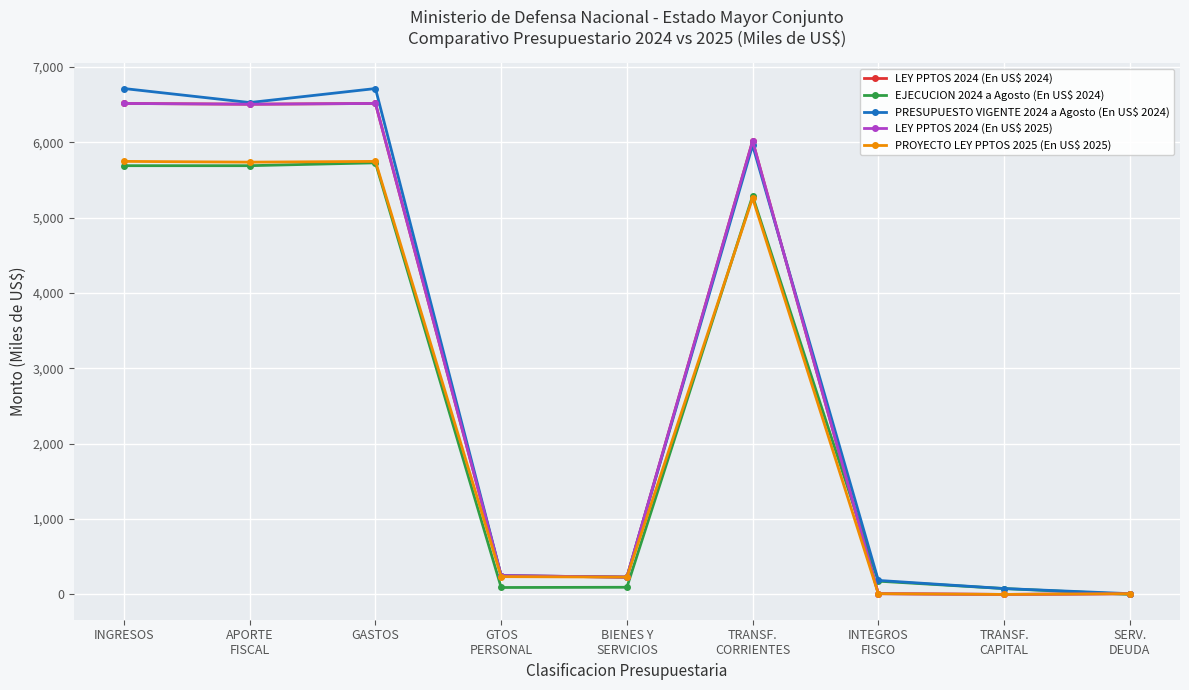

Is this an area chart (filled region under the line)?

No